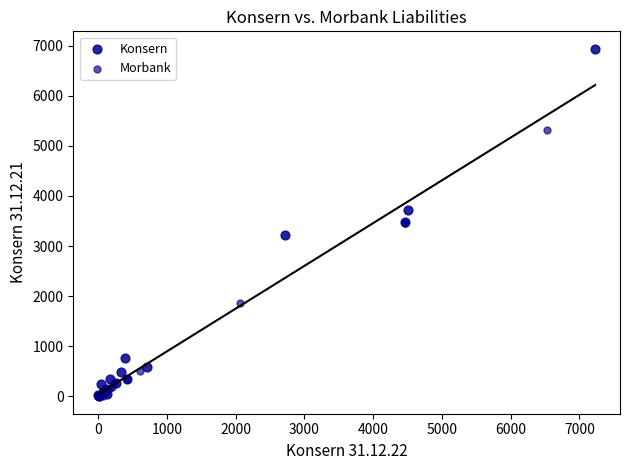

Which series reaches the maximum Y coordinate?

Konsern